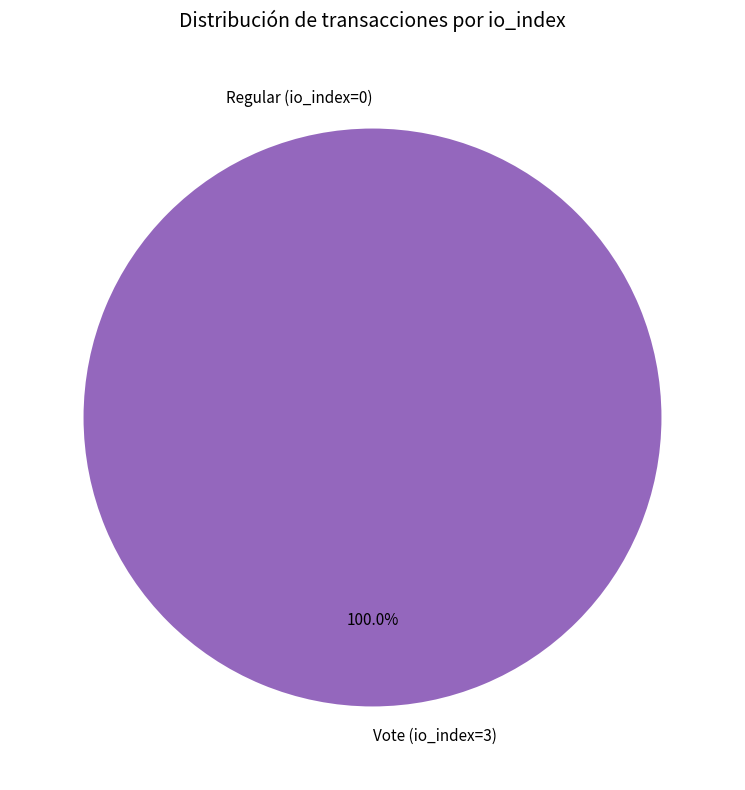

Is there a majority slice in this chart?

Yes